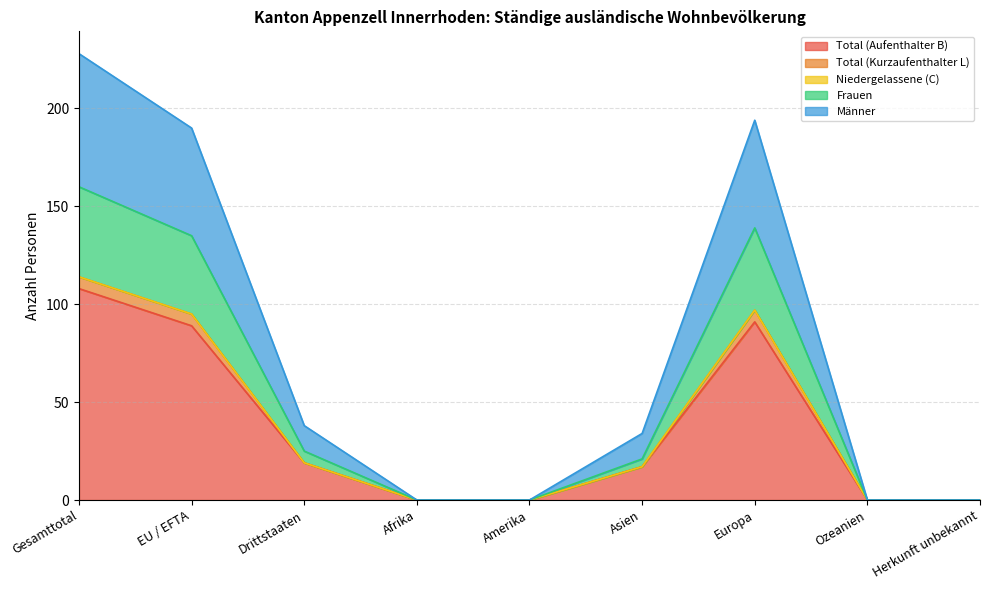

Is it true that Frauen equals 0 at Amerika?

True